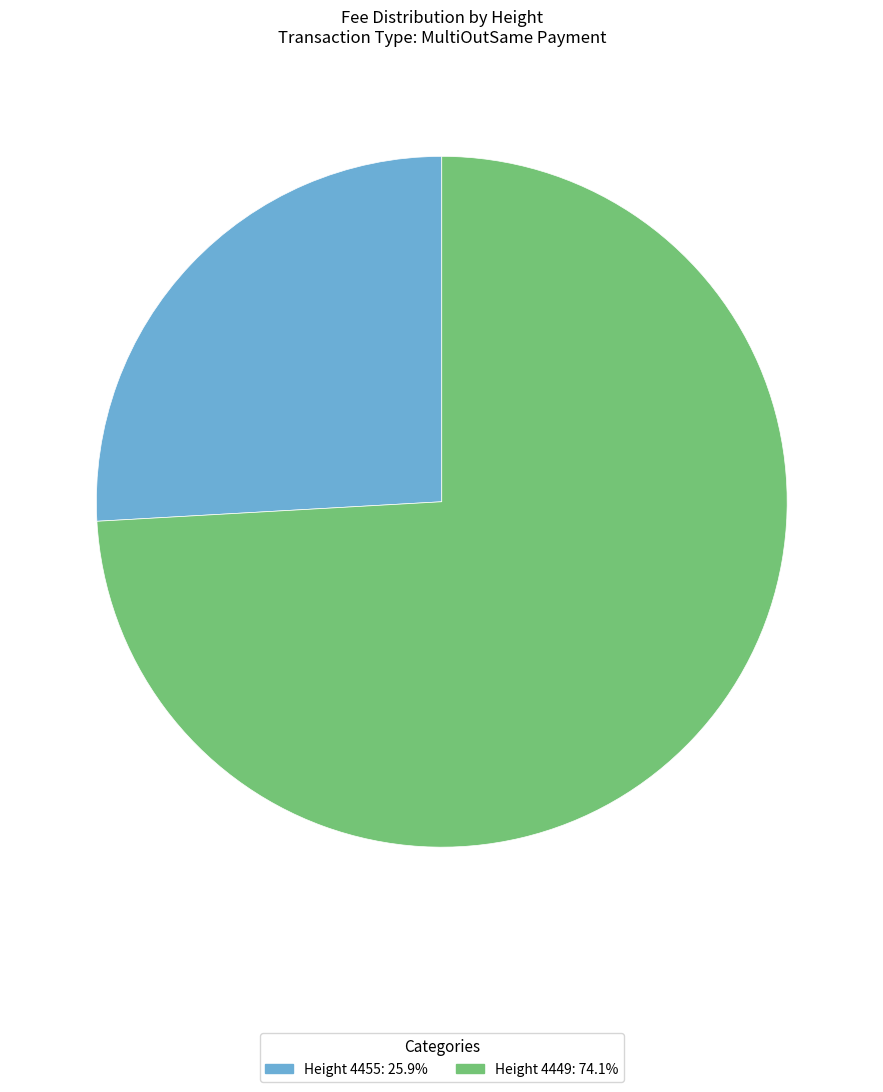

Is there a majority slice in this chart?

Yes